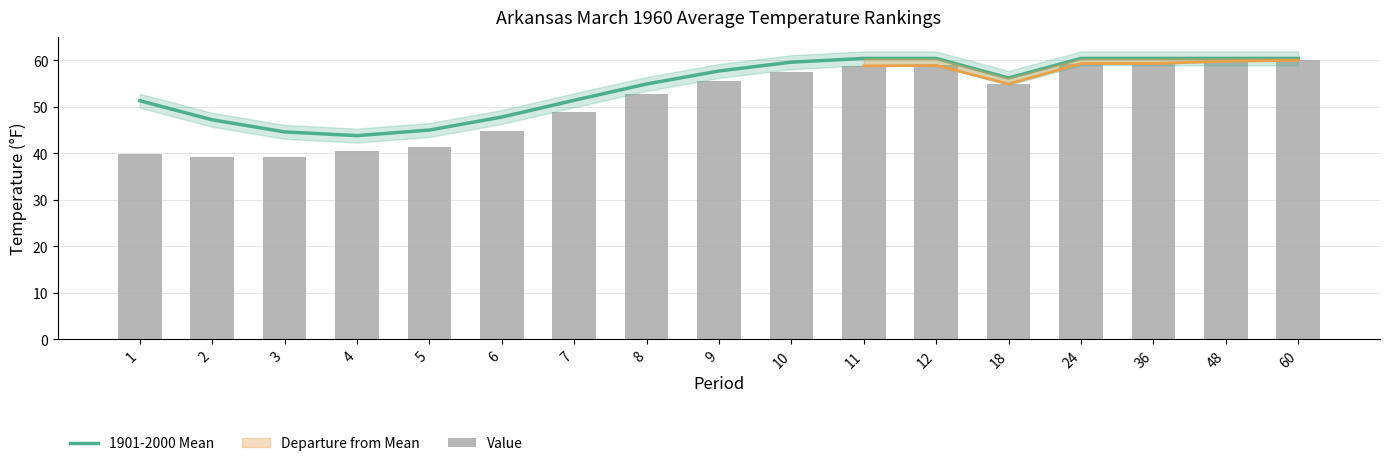

What is the difference between the highest and lowest values at 24?

1.1